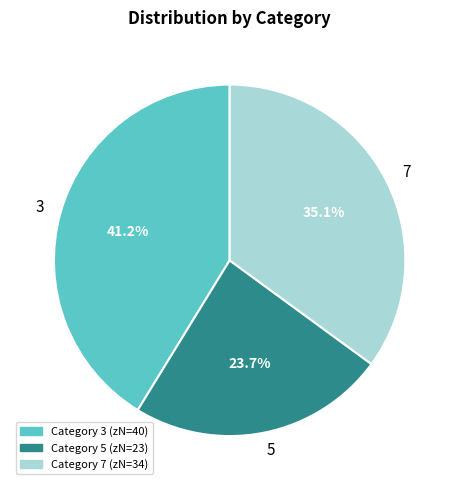

How much of the chart is everything except 7?

64.9%